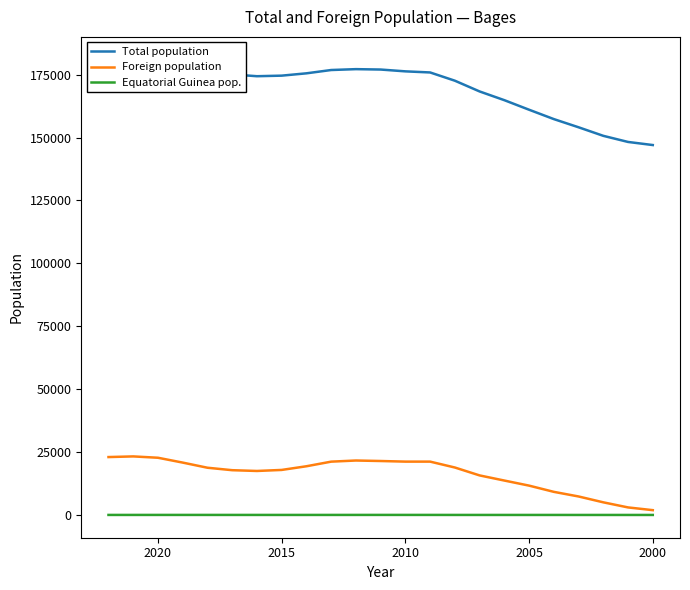

How many interior local valleys does the Total population series have?

1